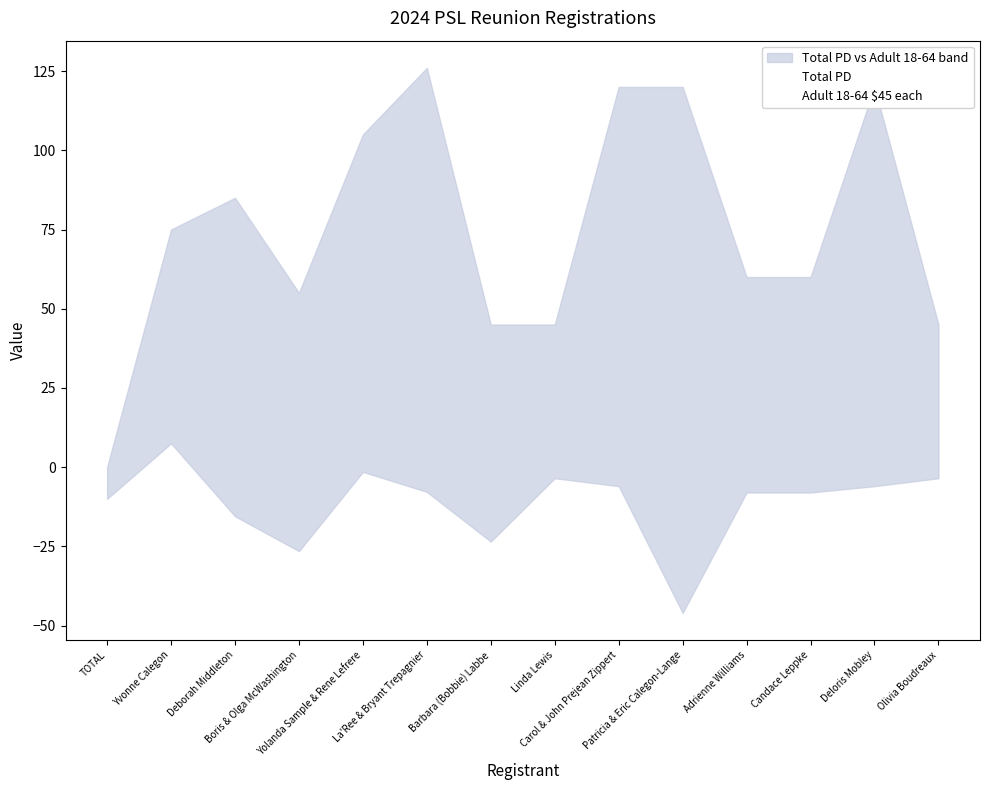

True or false: Adult 18-64 $45 each and Total PD intersect in this chart.

False